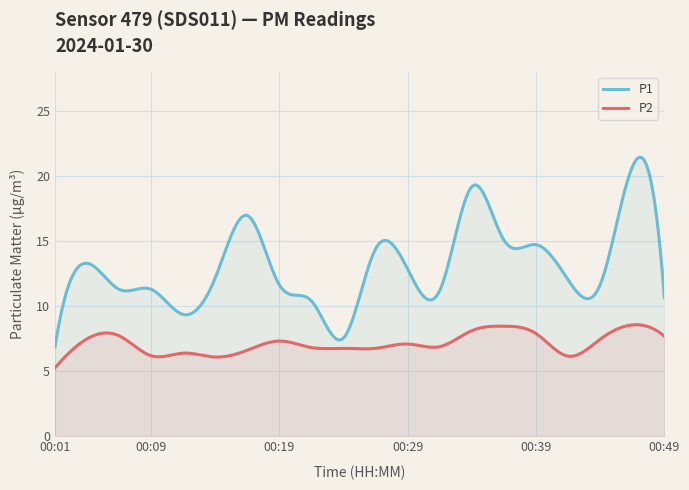

The value of P2 at 00:44 is 7.5. True or false?

True